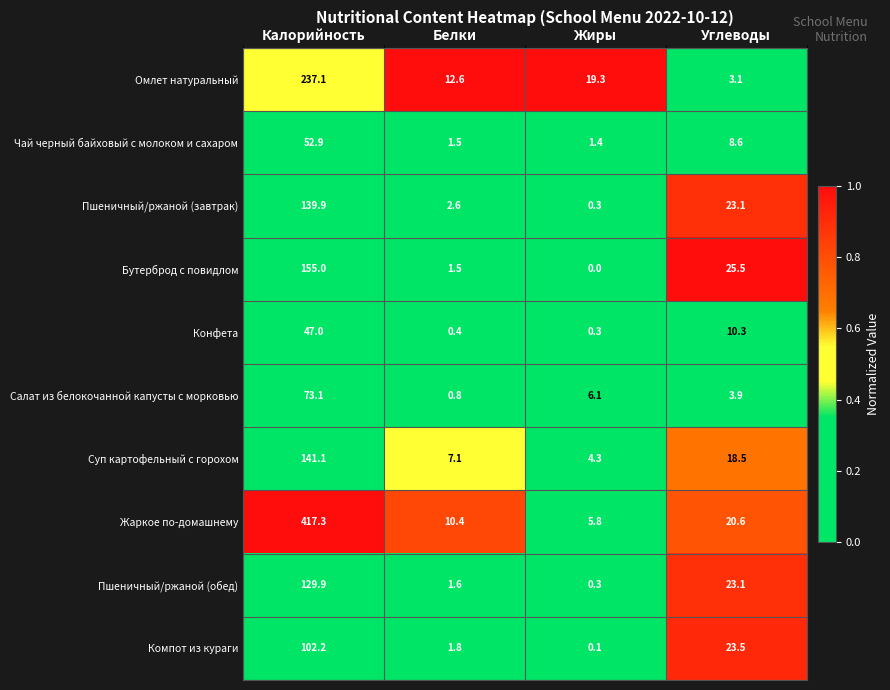

What is the difference between the Бутерброд с повидлом values at Углеводы and Калорийность?

129.5